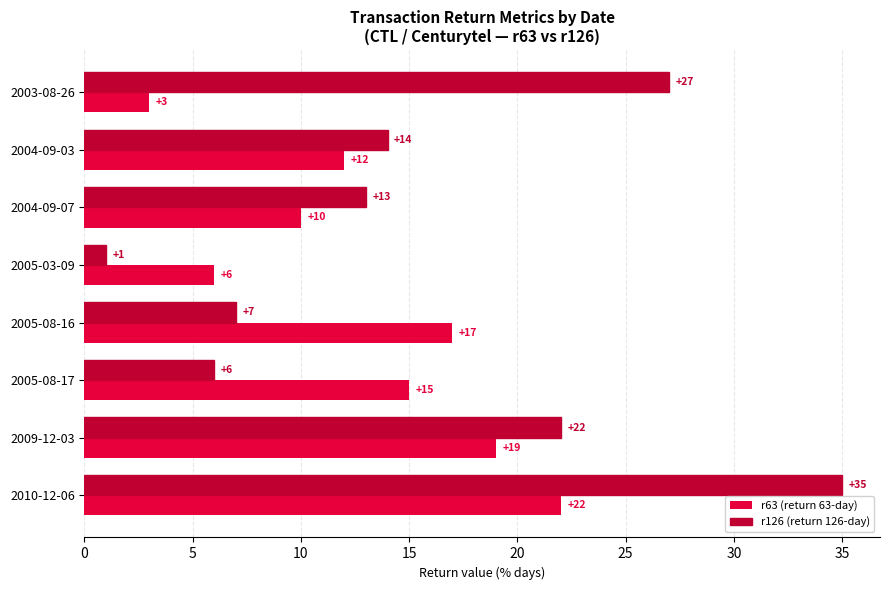

Rank the series by their average value, from highest to lowest.

r126 (return 126-day), r63 (return 63-day)